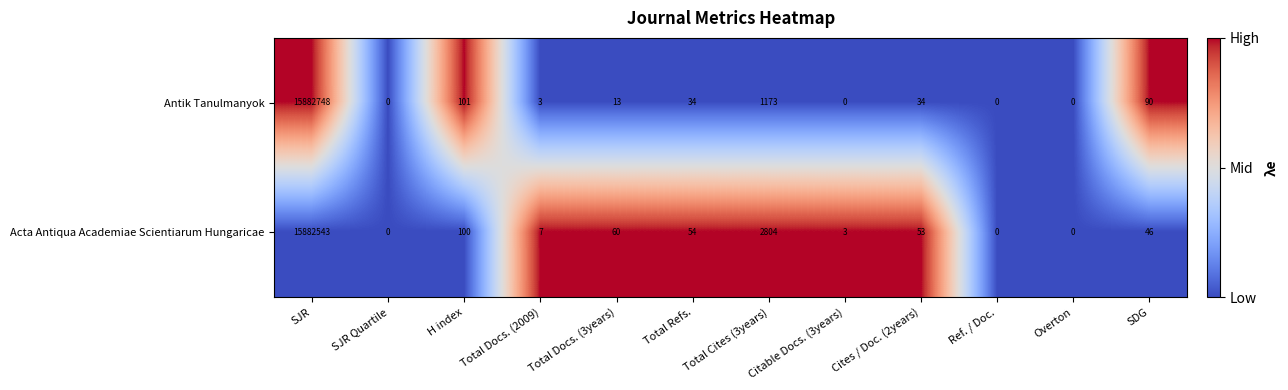

The Acta Antiqua Academiae Scientiarum Hungaricae series shows 0 at Overton. True or false?

True